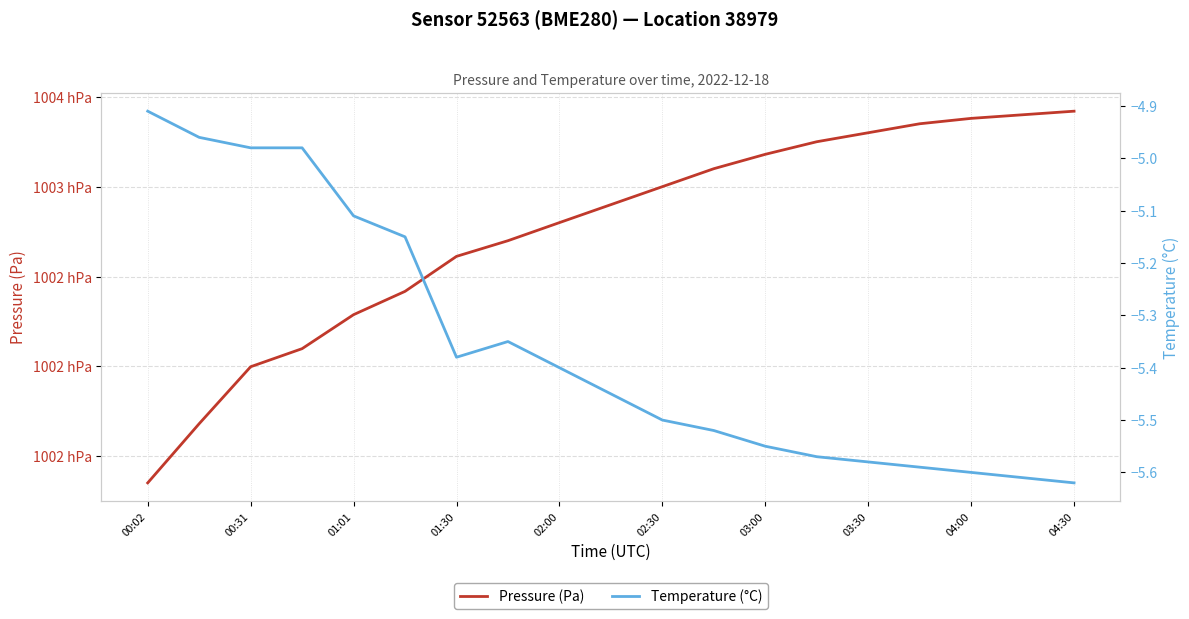

True or false: Pressure (Pa) has more than 0 points higher than both neighbors.

False